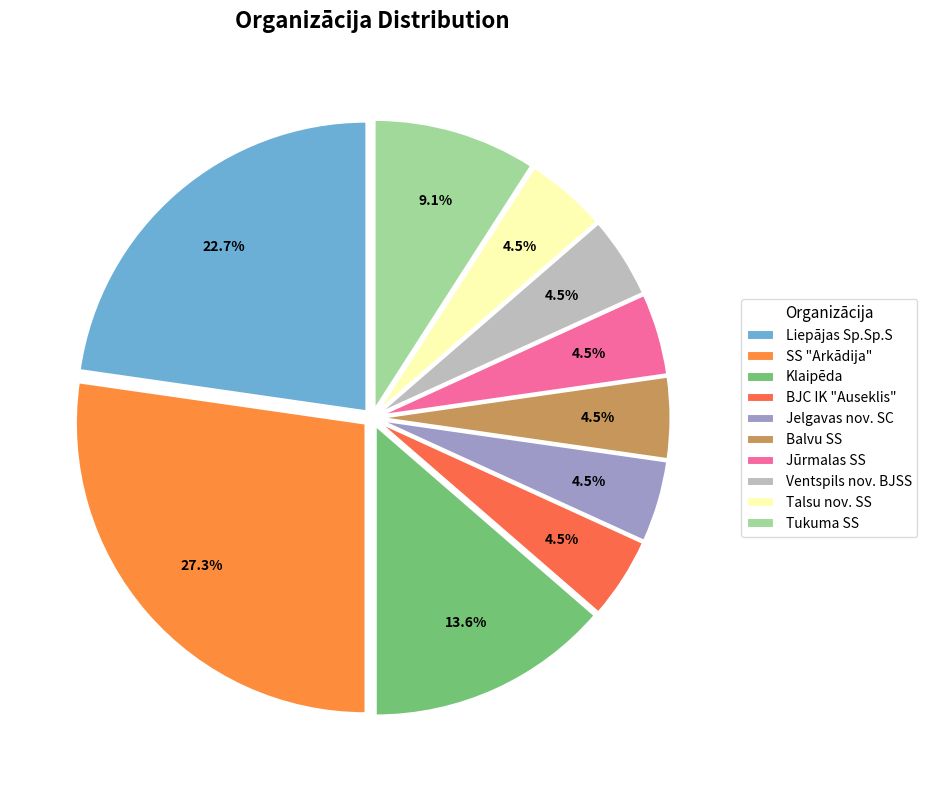

To the nearest percent, what percentage of the pie is Ventspils nov. BJSS?

5%